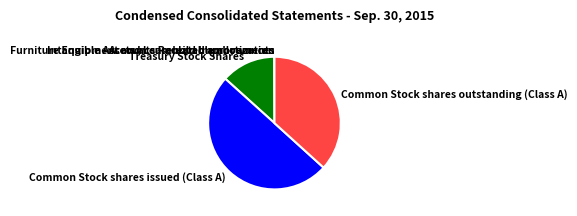

Is it true that Treasury Stock Shares is 13% of the pie?

True